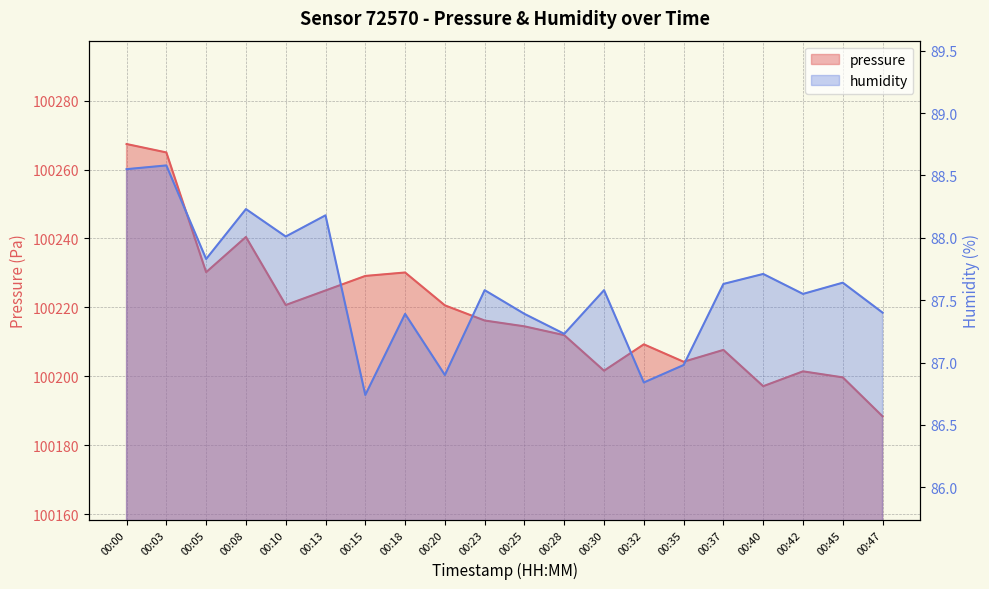

How many lines are shown in the chart?

2